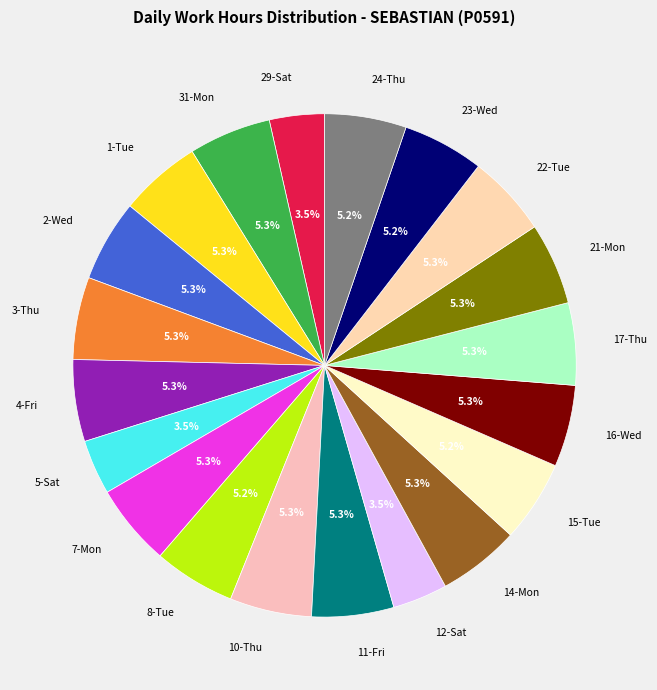

Rank the categories by value from highest to lowest.

31-Mon, 3-Thu, 17-Thu, 11-Fri, 21-Mon, 4-Fri, 10-Thu, 14-Mon, 1-Tue, 7-Mon, 2-Wed, 16-Wed, 22-Tue, 8-Tue, 15-Tue, 24-Thu, 23-Wed, 29-Sat, 12-Sat, 5-Sat